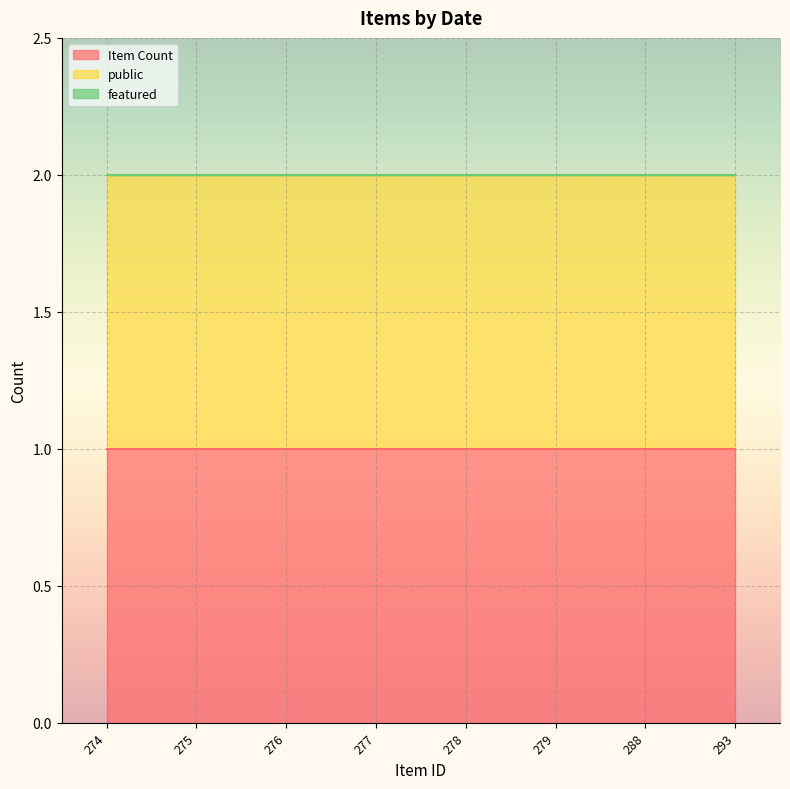

How many lines are shown in the chart?

3